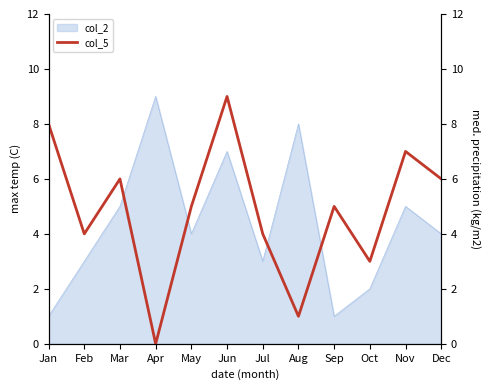

How many data points does each series have?

12